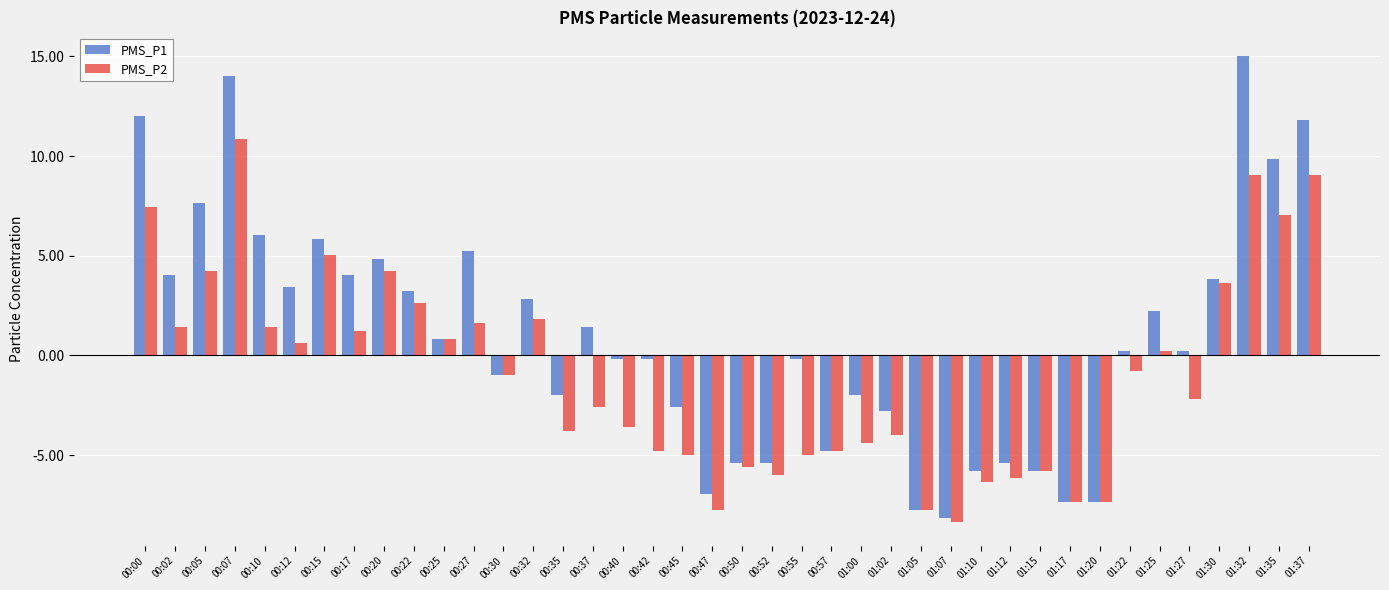

Rank the series at 00:35 from lowest to highest value.

PMS_P2, PMS_P1